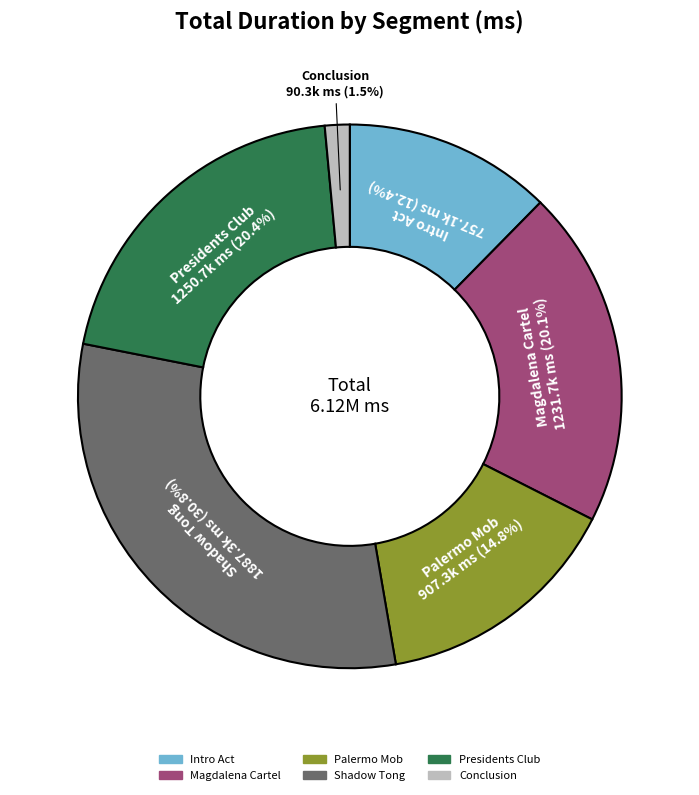

Is there any slice that represents more than half of the pie?

No